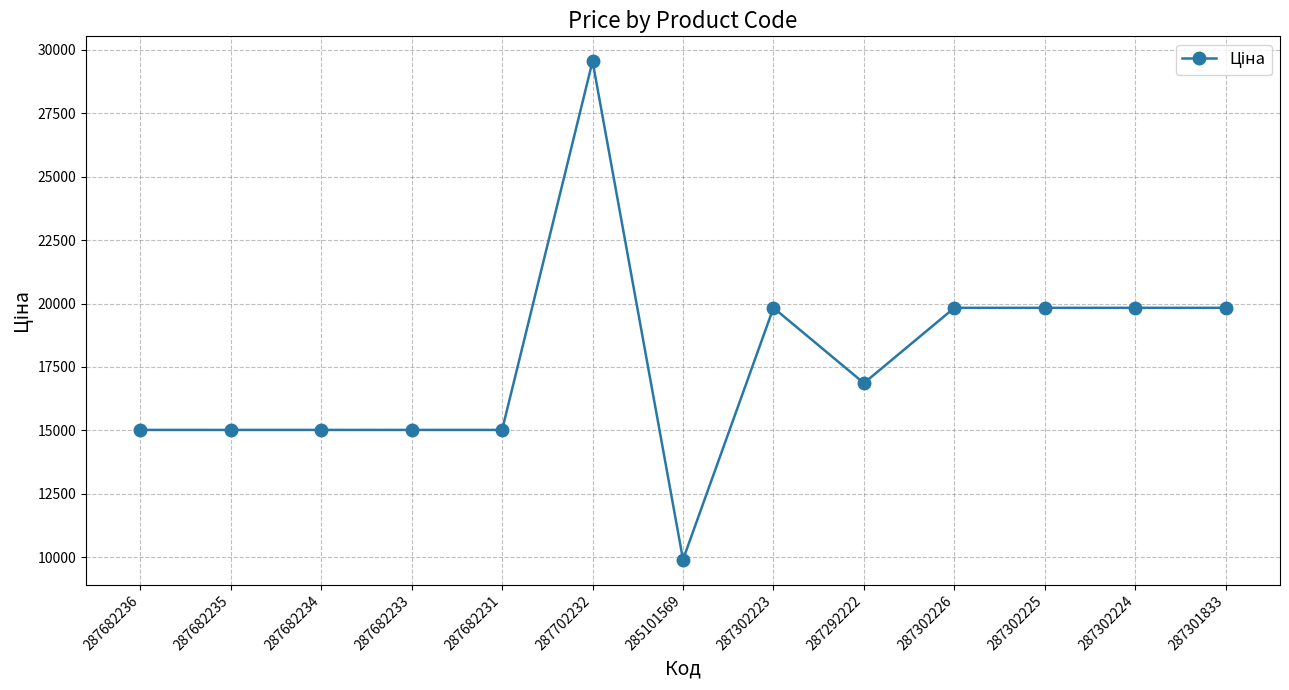

Reading right to left, transcribe all the data shown in this chart.

287301833=19831.1	287302224=19831.1	287302225=19831.1	287302226=19831.1	287292222=16863.2	287302223=19831.1	285101569=9908.5	287702232=29548.9	287682231=15019.2	287682233=15019.2	287682234=15019.2	287682235=15019.2	287682236=15019.2